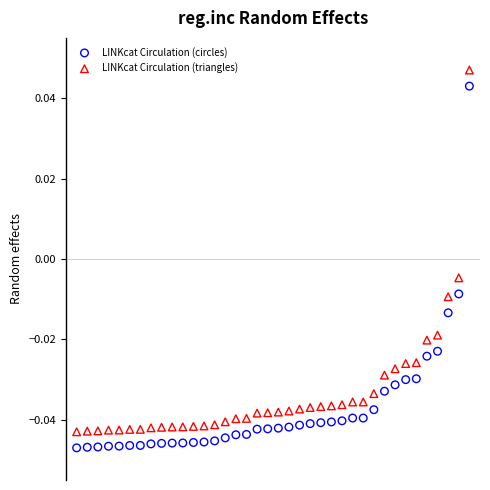

Which series contains the highest Y value?

LINKcat Circulation (triangles)